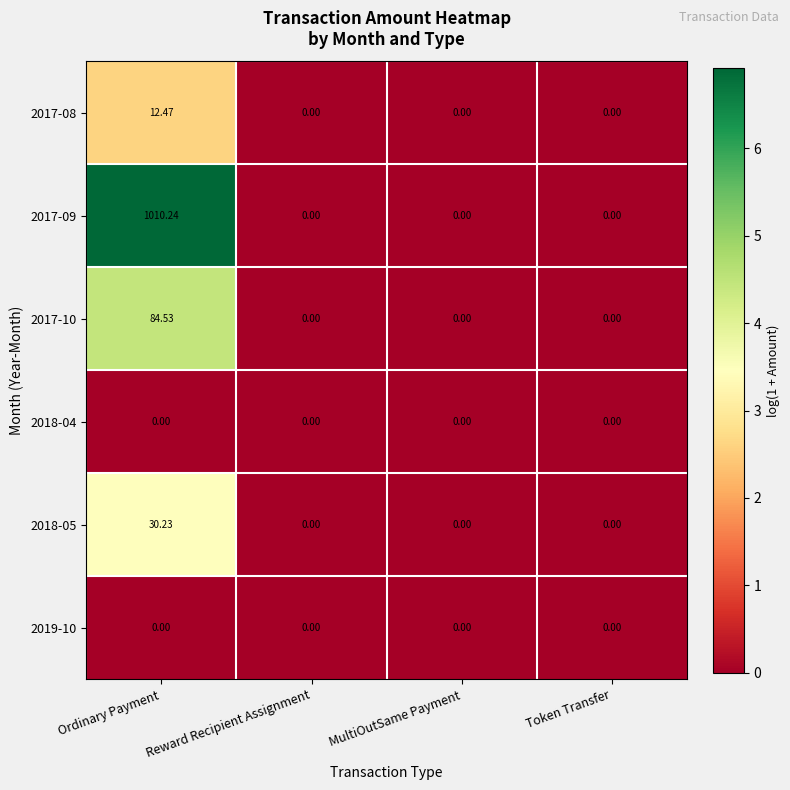

Which label corresponds to the largest value in the chart?

Ordinary Payment